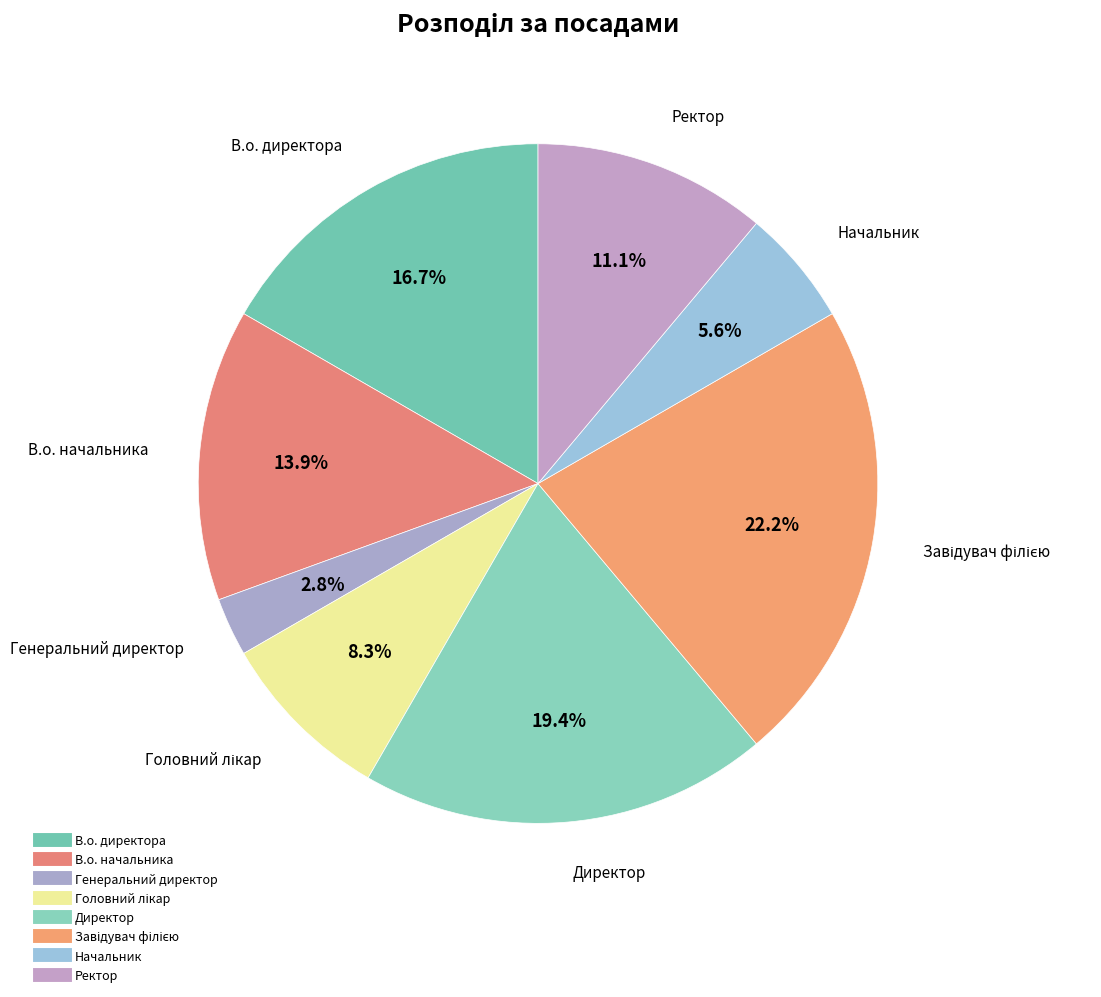

How many slices are in this pie chart?

8